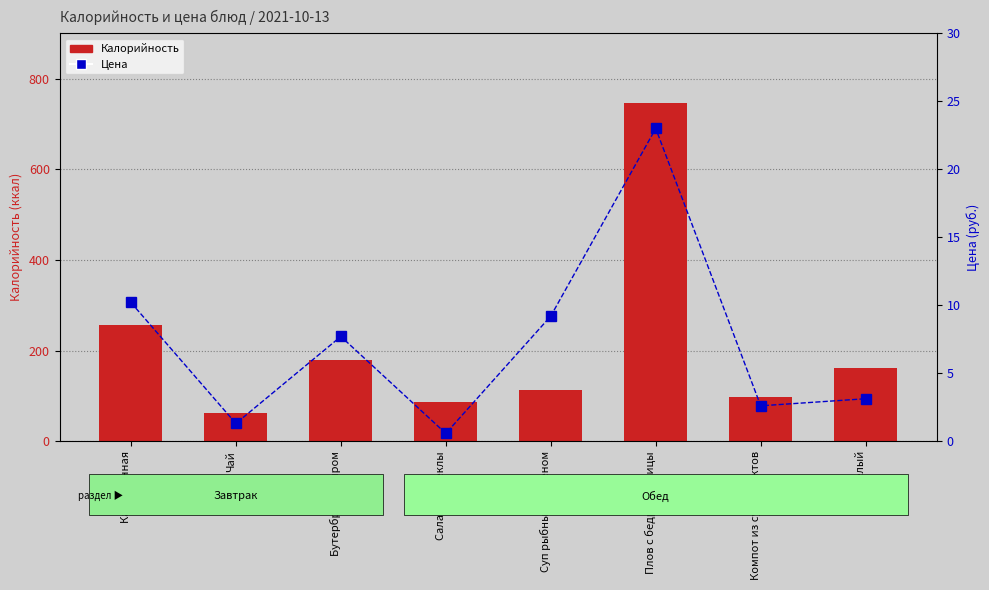

The Цена series shows 3.9 at Компот из сухофруктов. True or false?

False